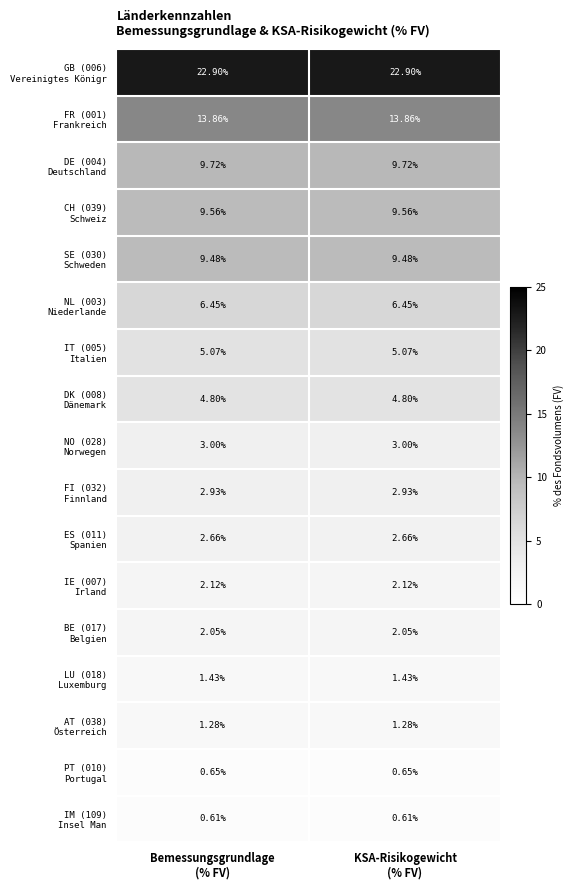

How many distinct data groups are displayed?

17